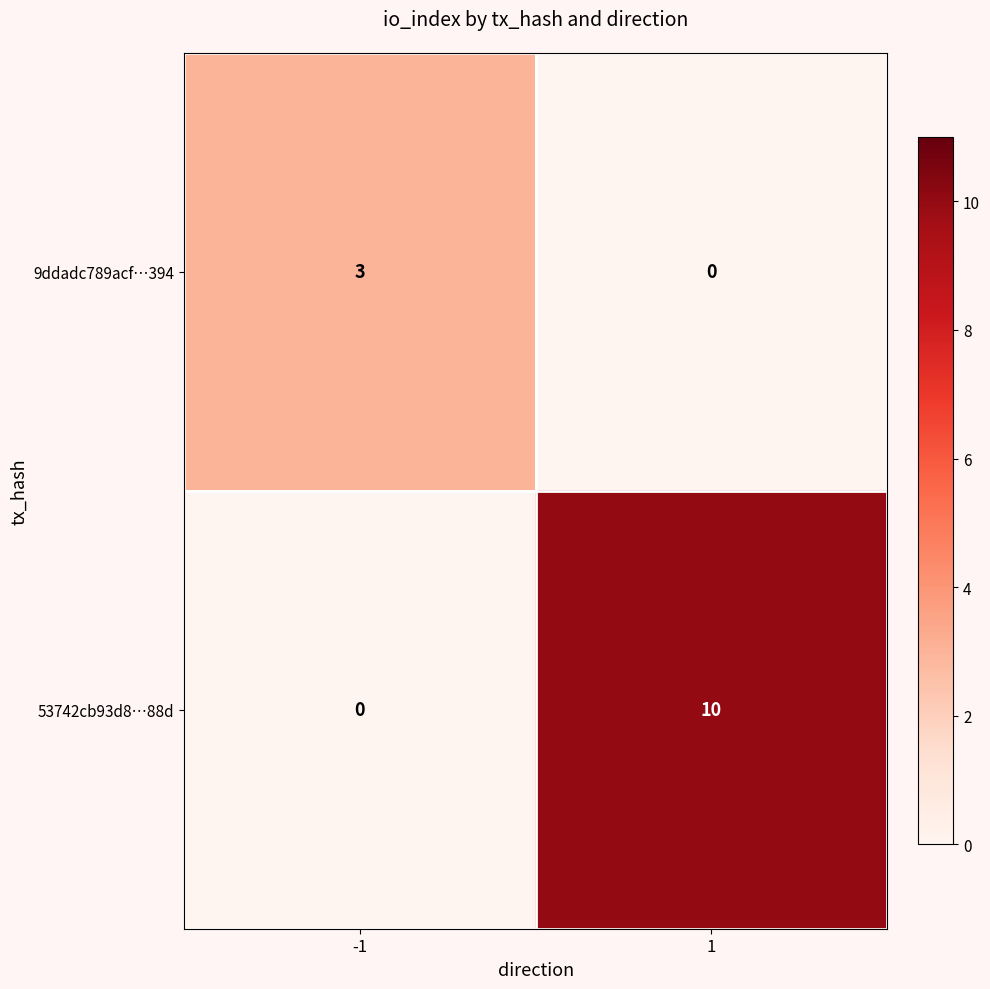

Between -1 and 1, which series saw the biggest shift?

53742cb93d8…88d